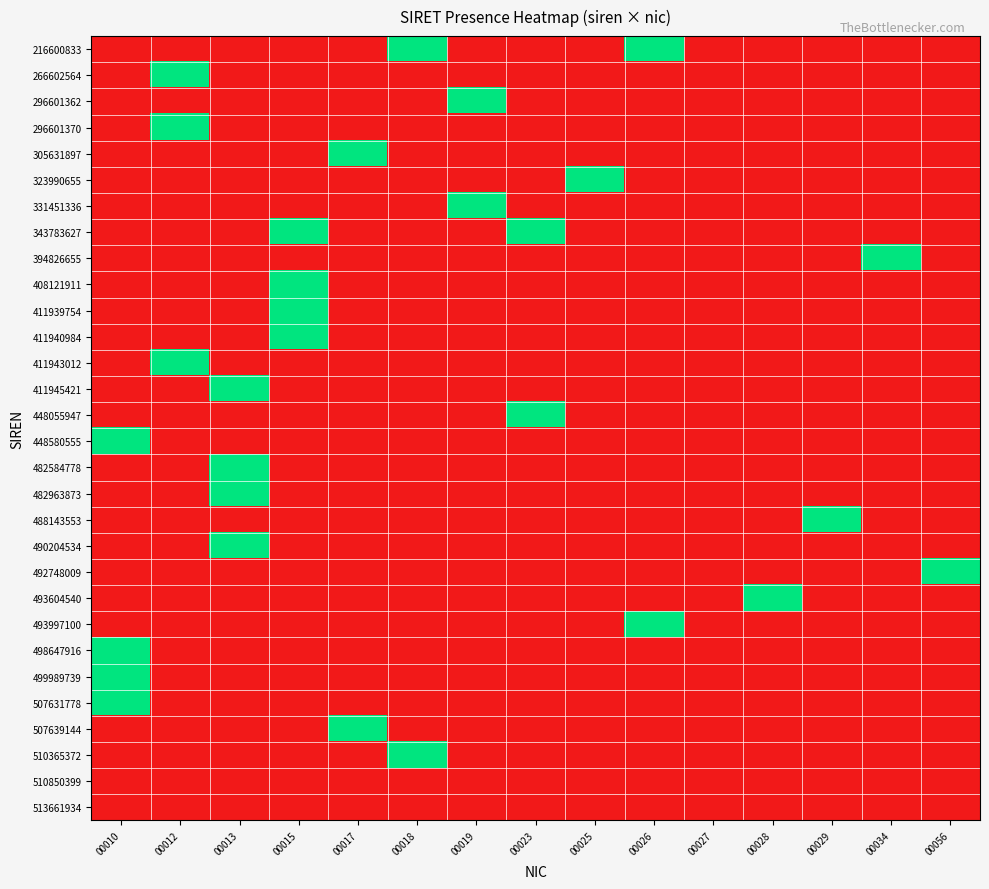

At 00015, list the series in order from largest to smallest.

343783627, 408121911, 411939754, 411940984, 216600833, 266602564, 296601362, 296601370, 305631897, 323990655, 331451336, 394826655, 411943012, 411945421, 448055947, 448580555, 482584778, 482963873, 488143553, 490204534, 492748009, 493604540, 493997100, 498647916, 499989739, 507631778, 507639144, 510365372, 510850399, 513661934